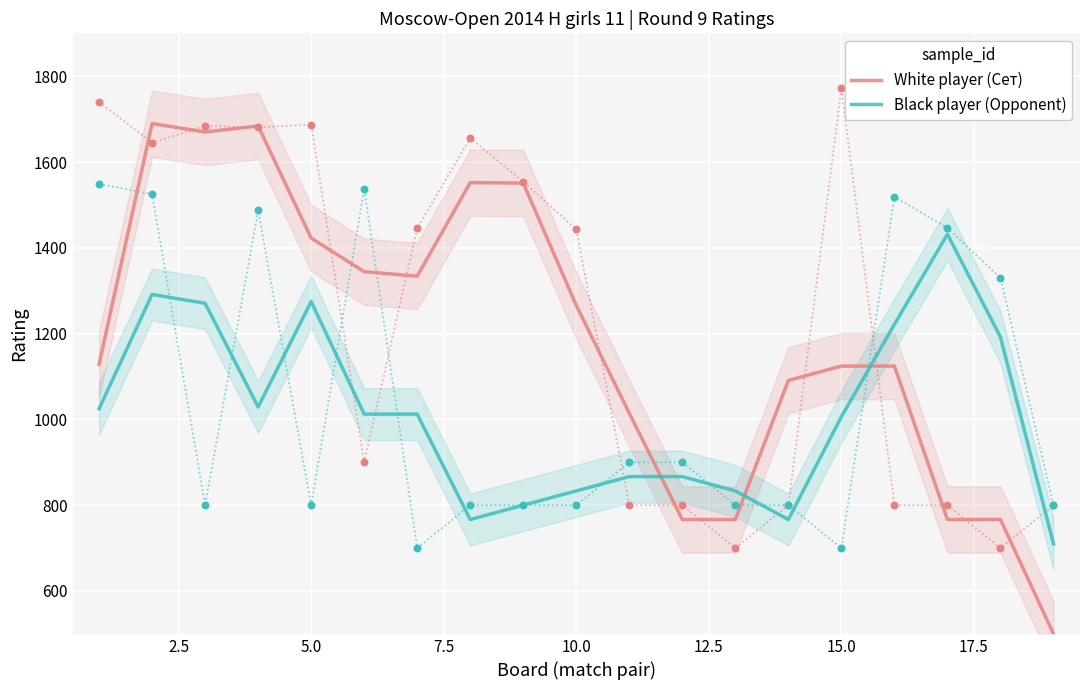

Which series ends up on top after the final intersection of White player (Сeт) and Black player (Opponent)?

Black player (Opponent)